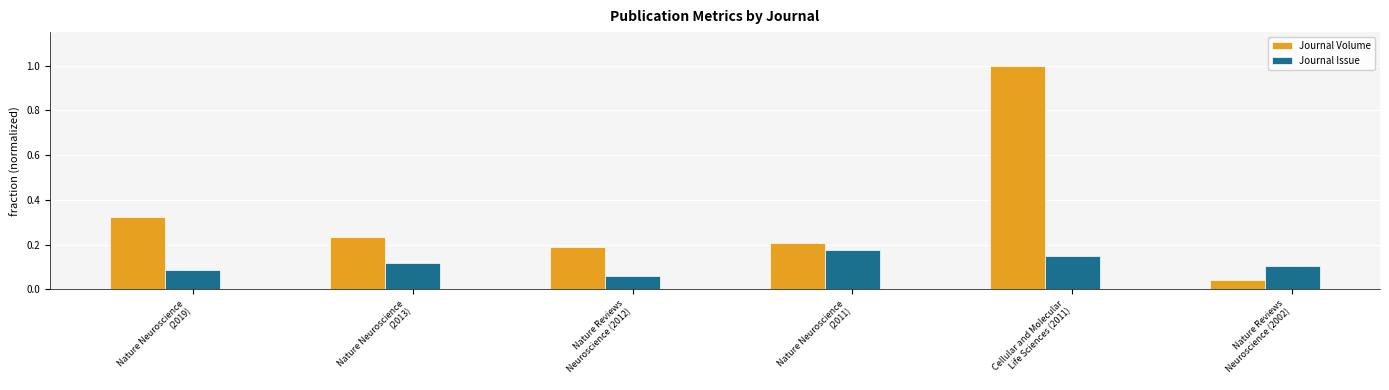

Which series has the largest range (max minus min)?

Journal Volume